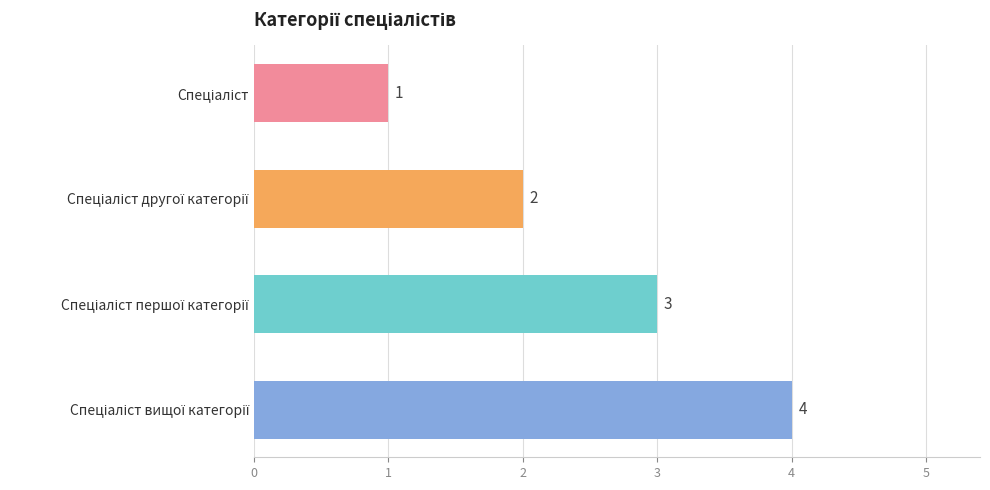

What is the difference between the maximum and minimum values?

3